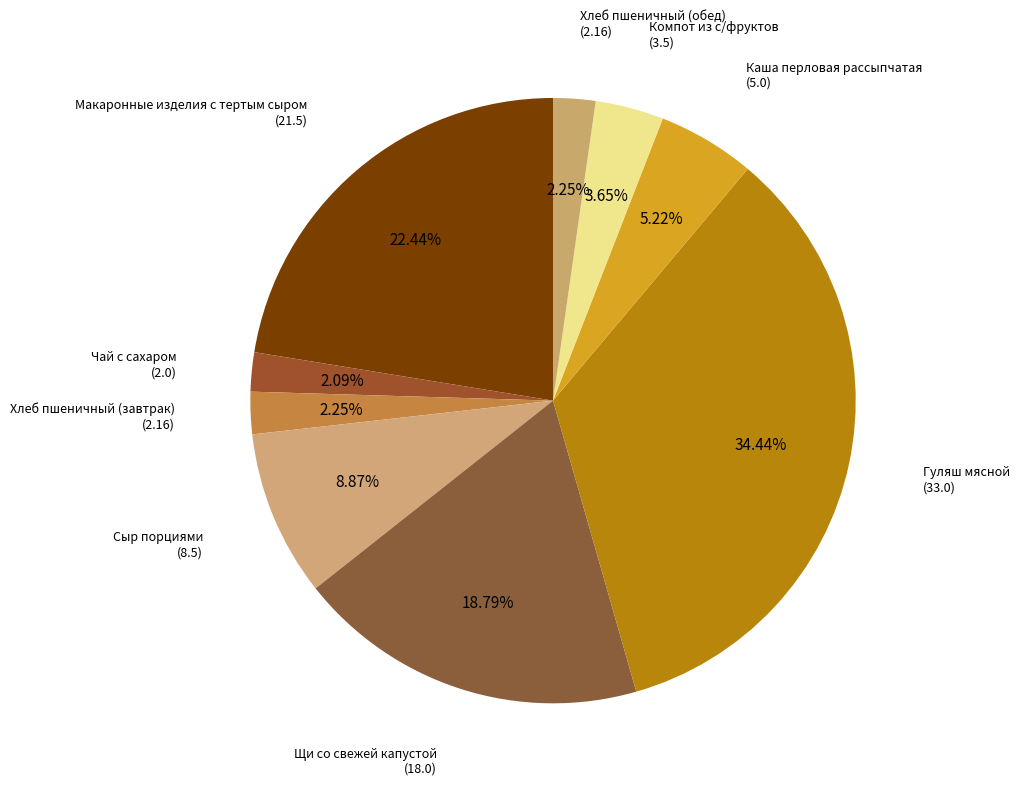

To the nearest percent, what is the combined percentage of Хлеб пшеничный (завтрак) and Чай с сахаром?

4%